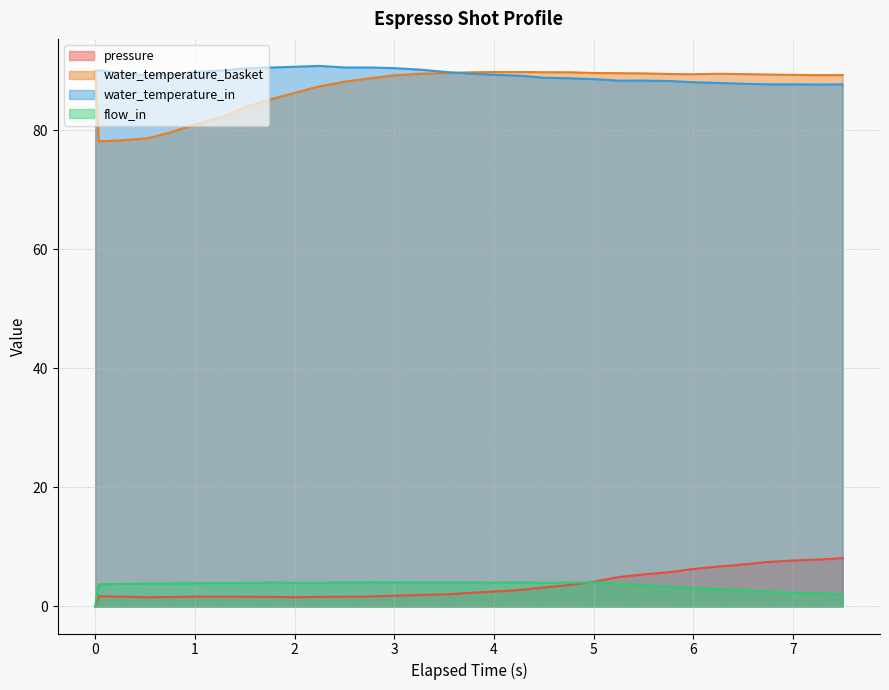

What position from the left is 1.312?

7